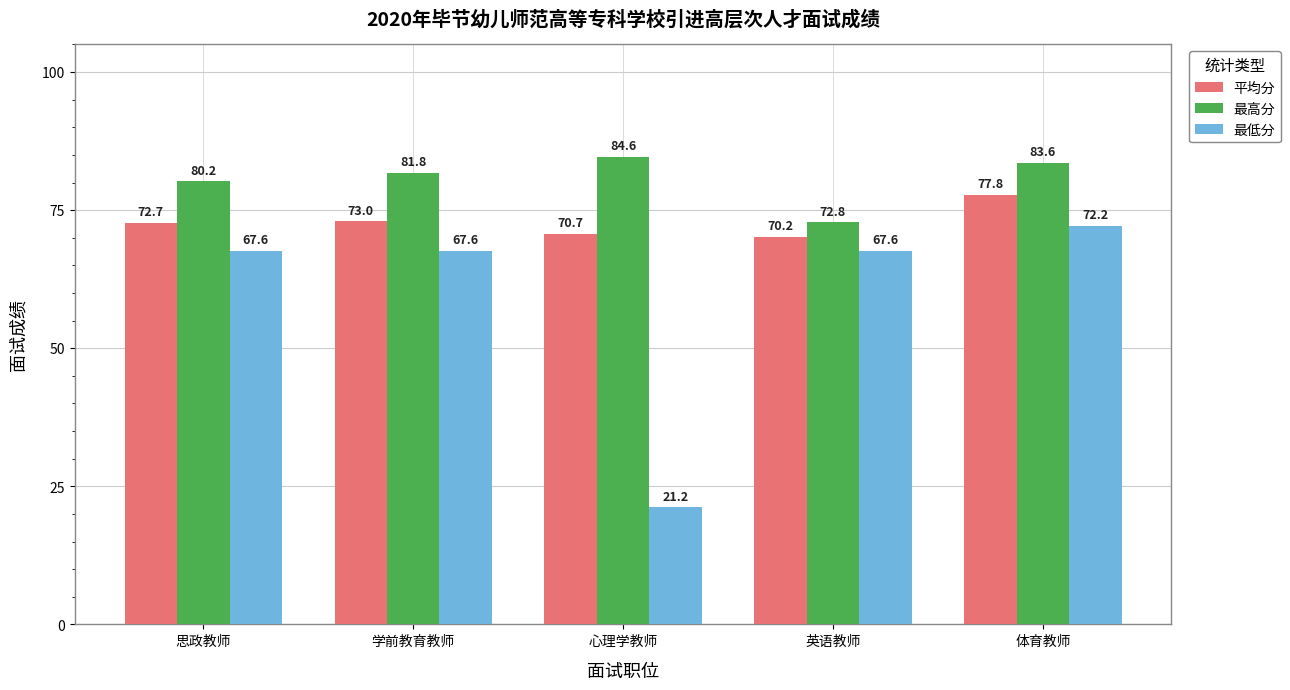

What is the difference between the maximum and second lowest values in the 最低分 series?

4.6